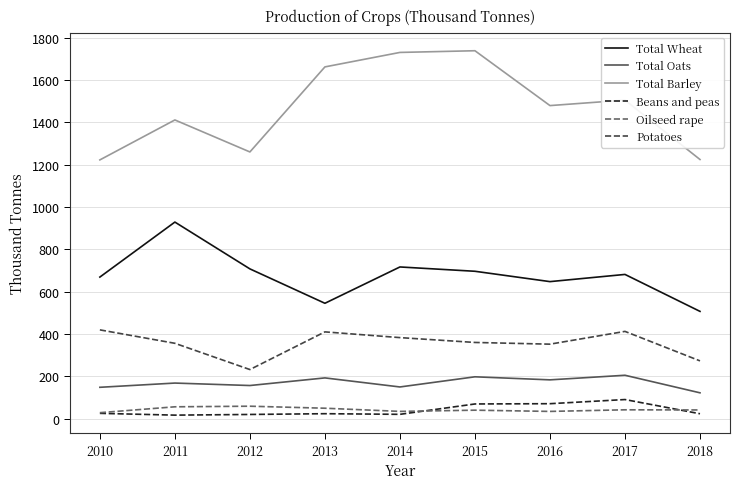

How many series are shown in this chart?

6